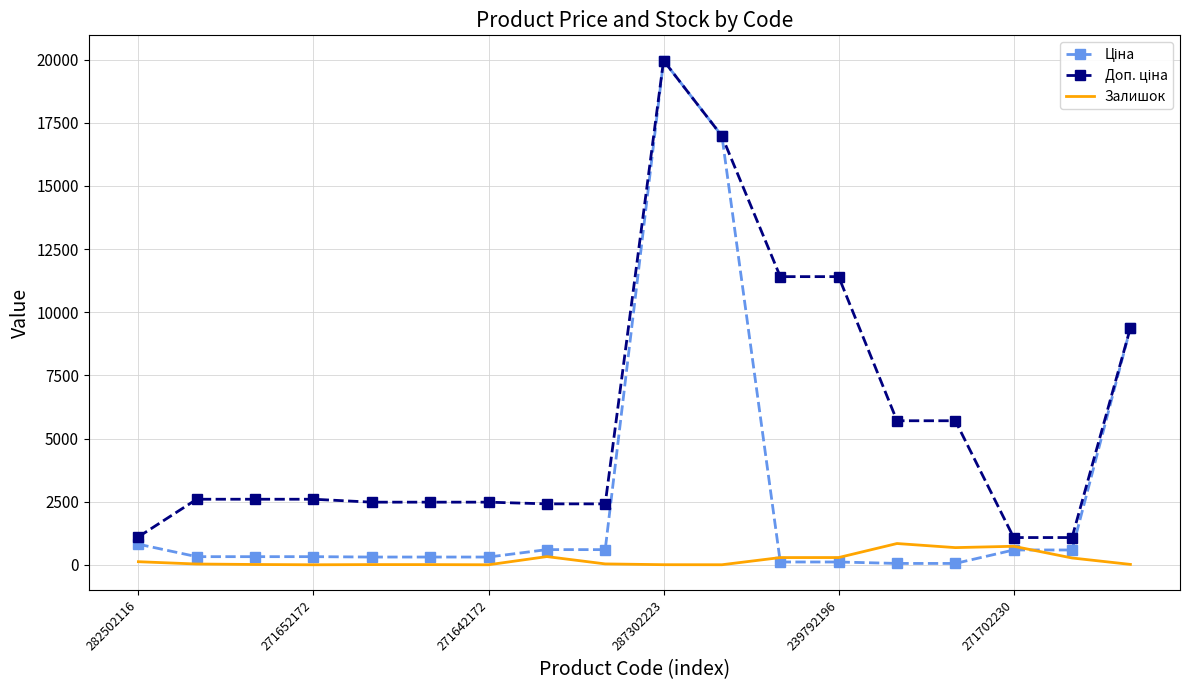

What is the greatest value displayed?

19964.2